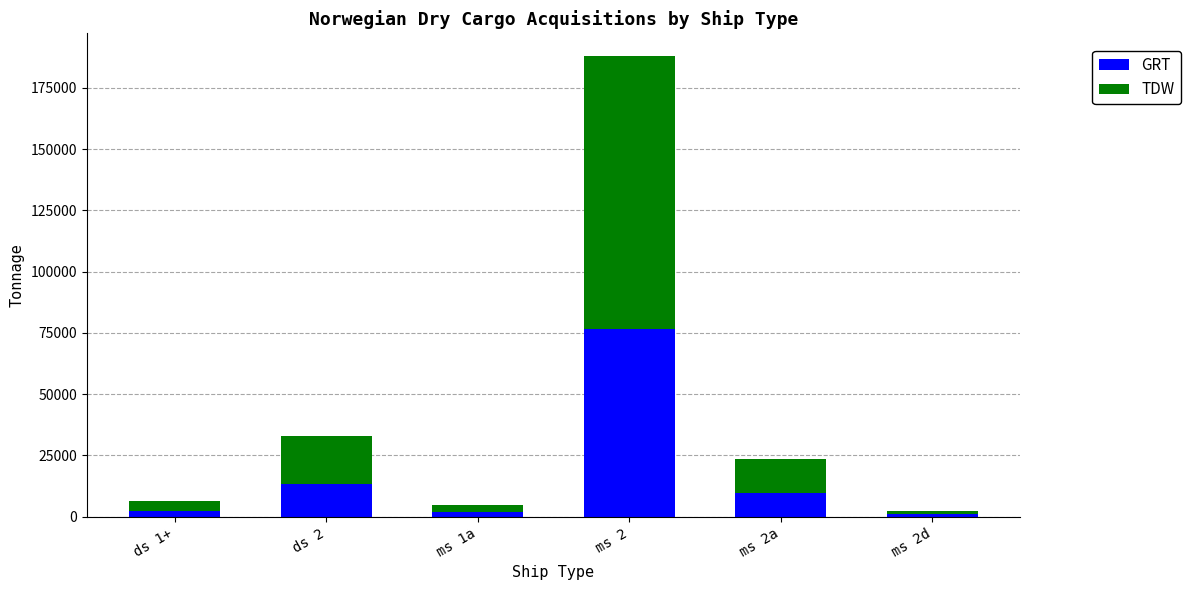

At which category is the sum across all series the highest?

ms 2